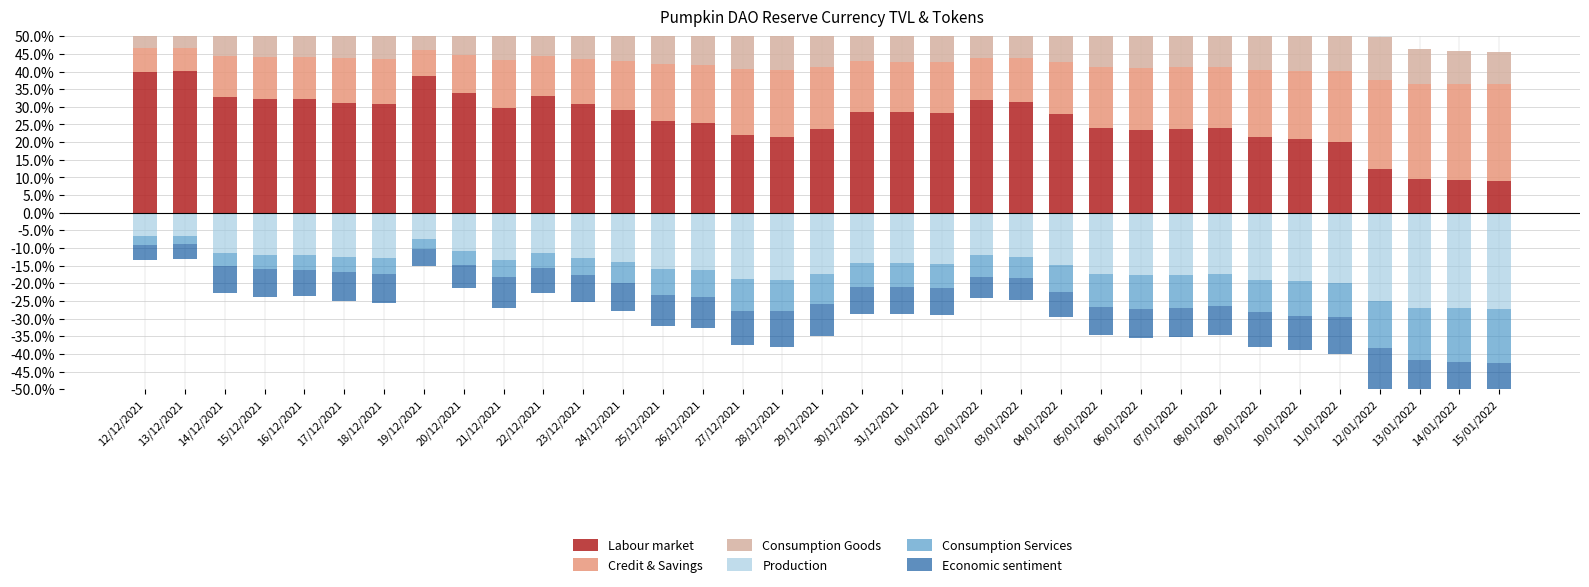

What is the value of the Consumption Goods bar at the 6th from the left?

0.3